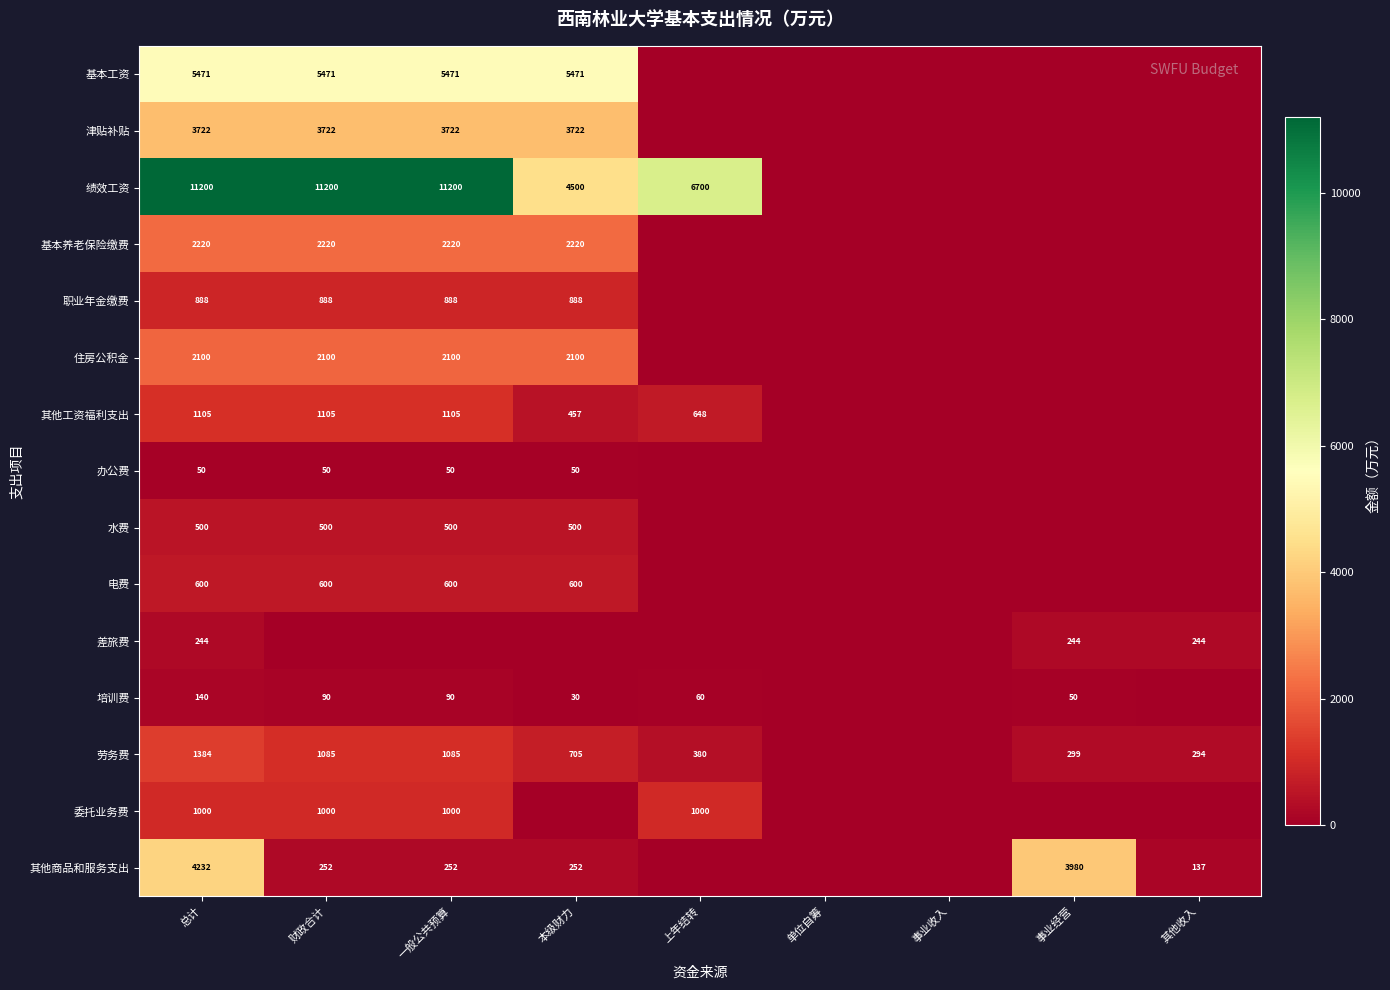

At which category is the sum across all series the highest?

总计